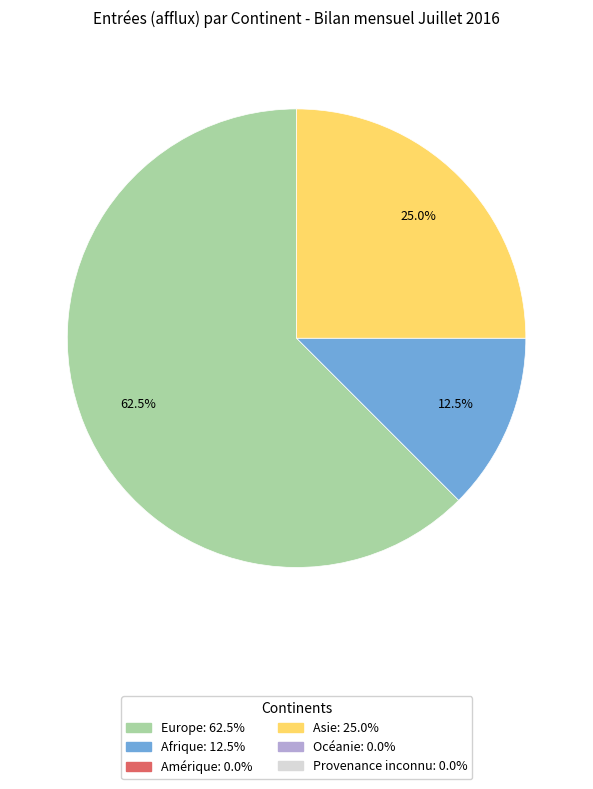

Count the number of slices in the pie.

3